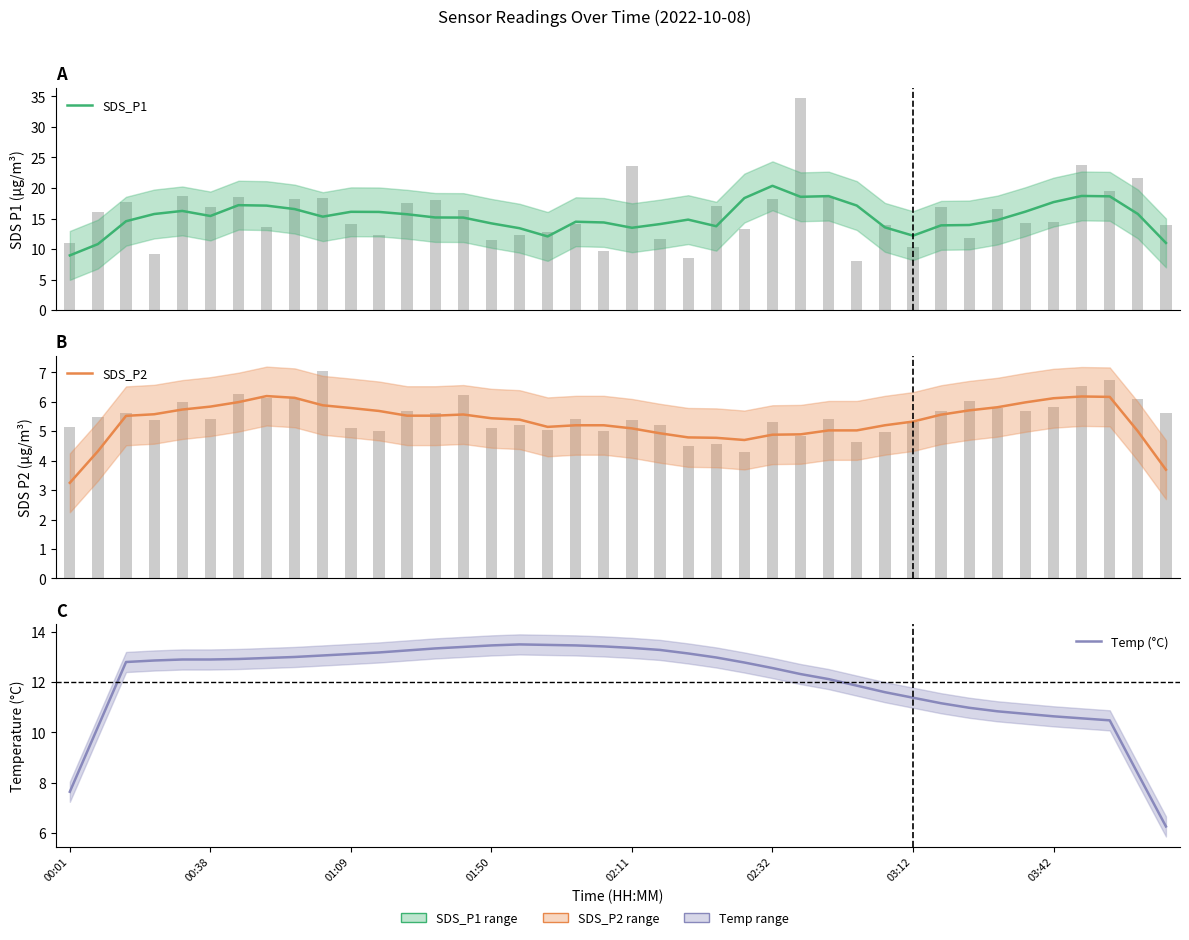

Which series changed the most between 16 and 31?

Temp (°C)